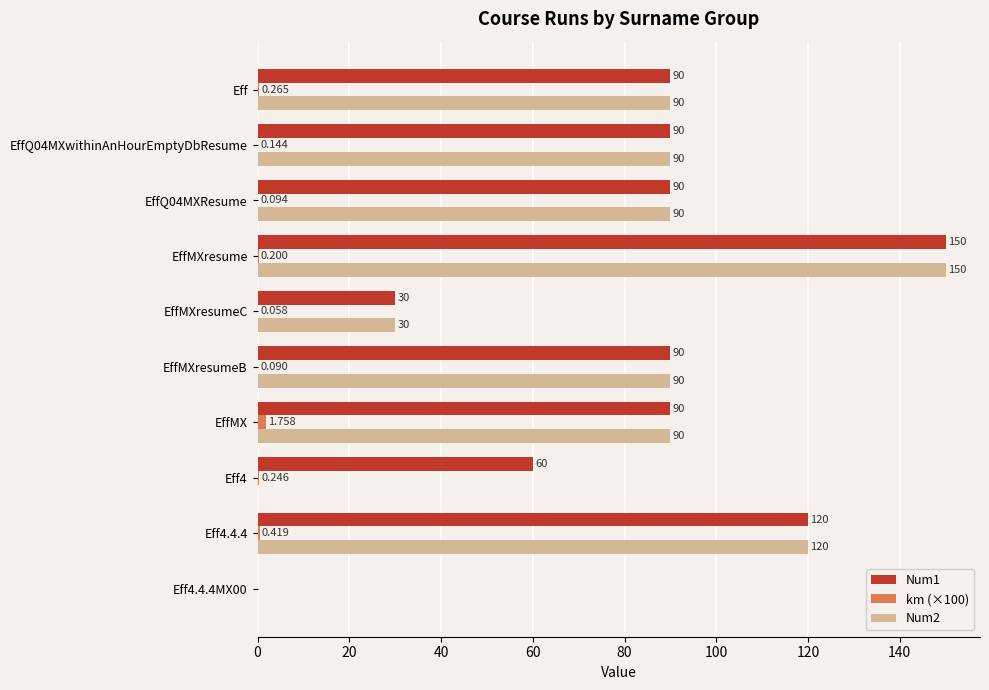

Is the value of km (×100) at Eff4 greater than the value of Num2 at EffQ04MXResume?

No